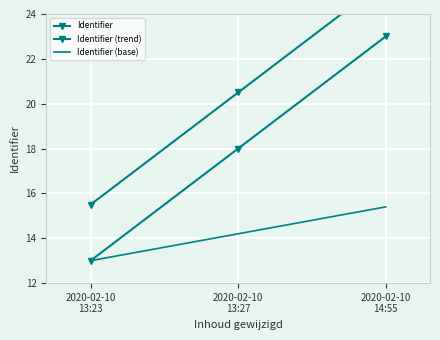

What is the difference between the highest and lowest values at 2020-02-10
13:23?

2.5